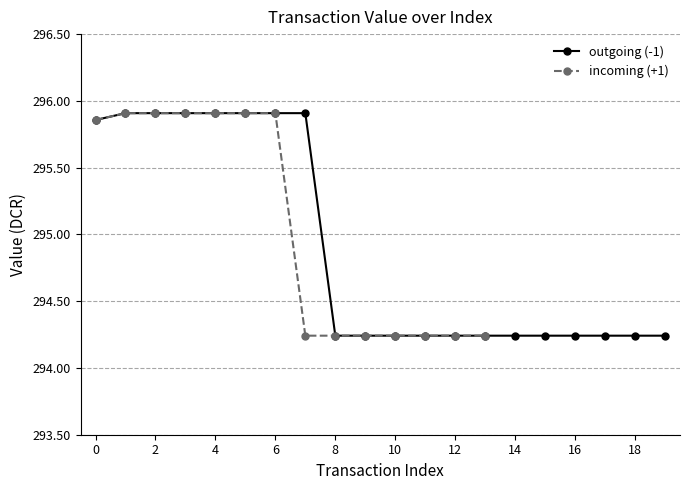

How many outgoing (-1) values are between 294 and 295?

12